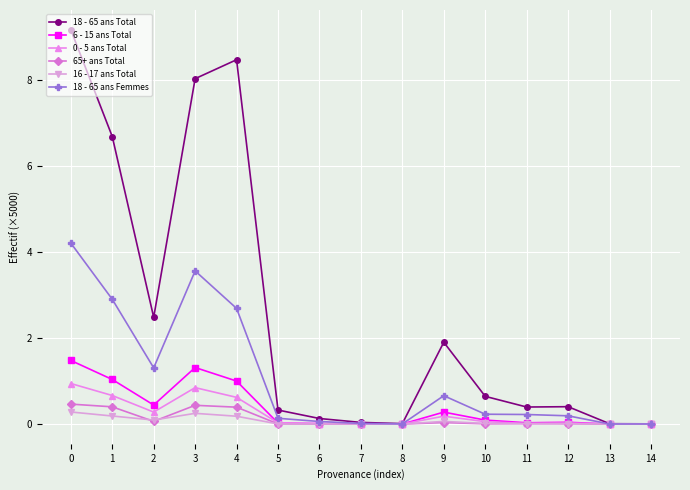

What is the value of the 0 - 5 ans Total point at the 10th from the left?

0.2